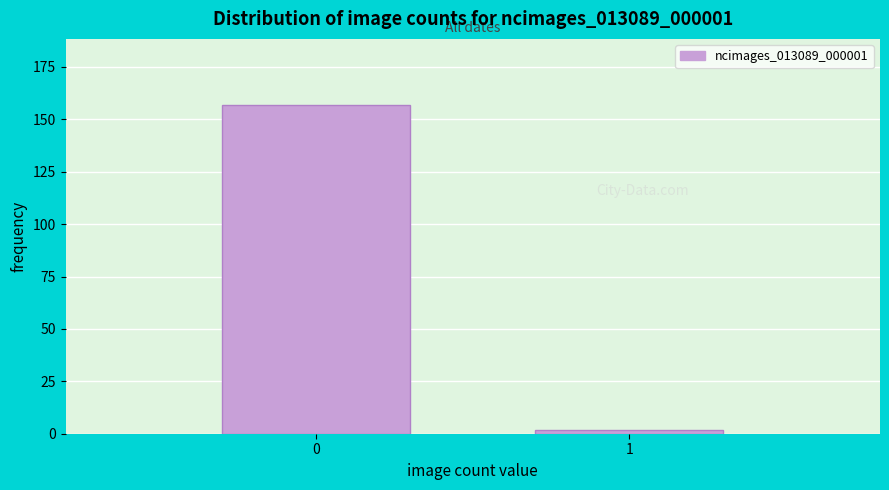

Reading left to right, extract all data points from this chart.

0=157	1=2